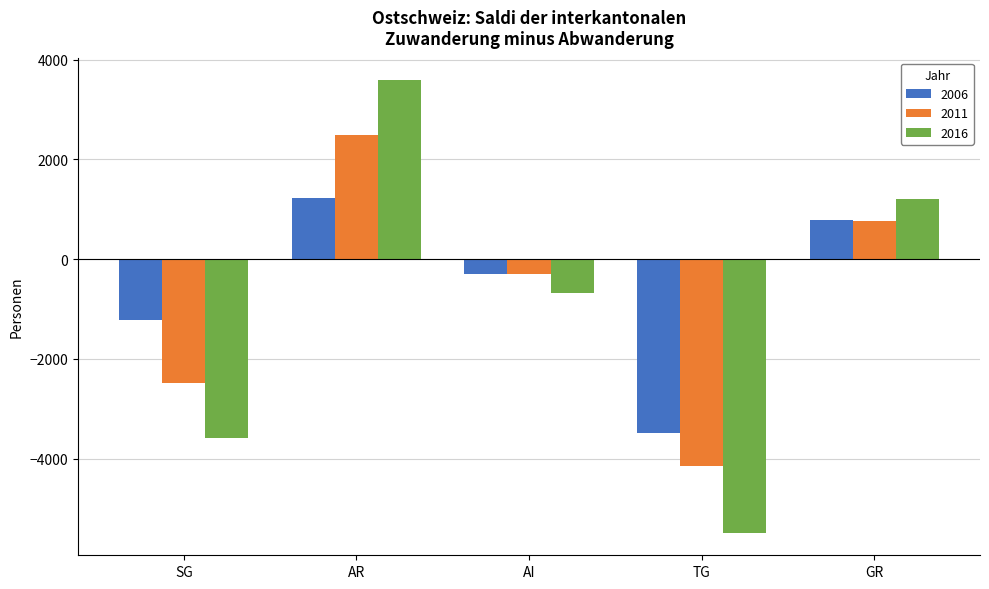

What position from the left is AI?

3